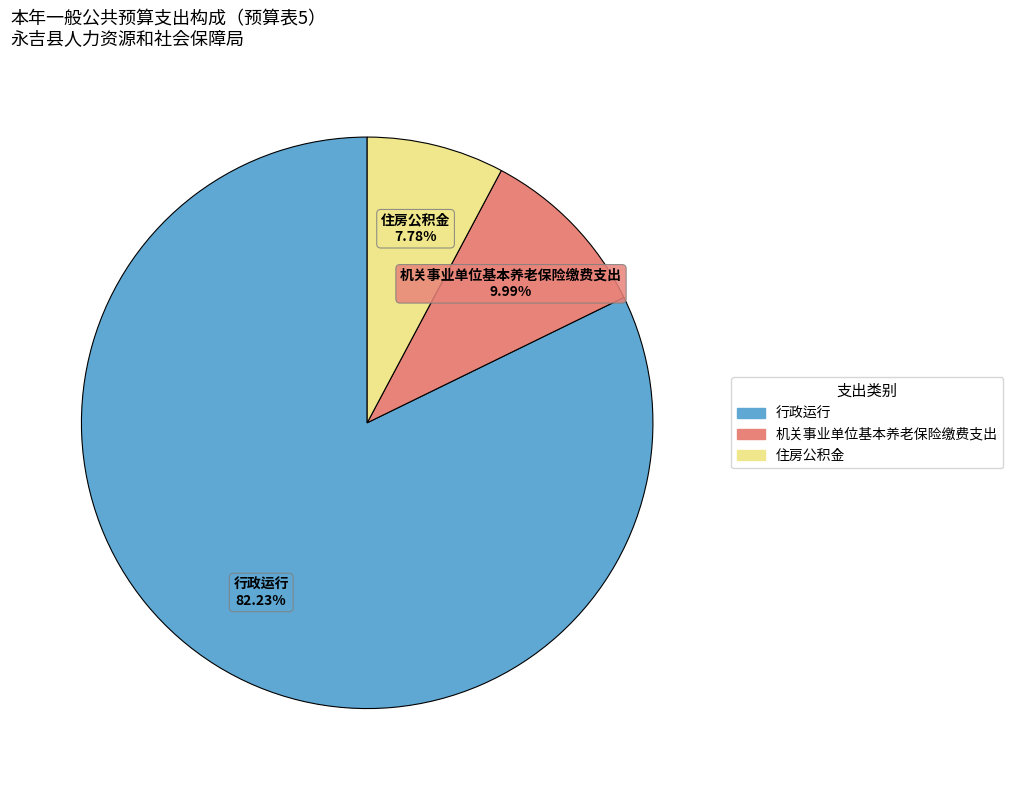

Which slice represents more than half of the pie?

行政运行